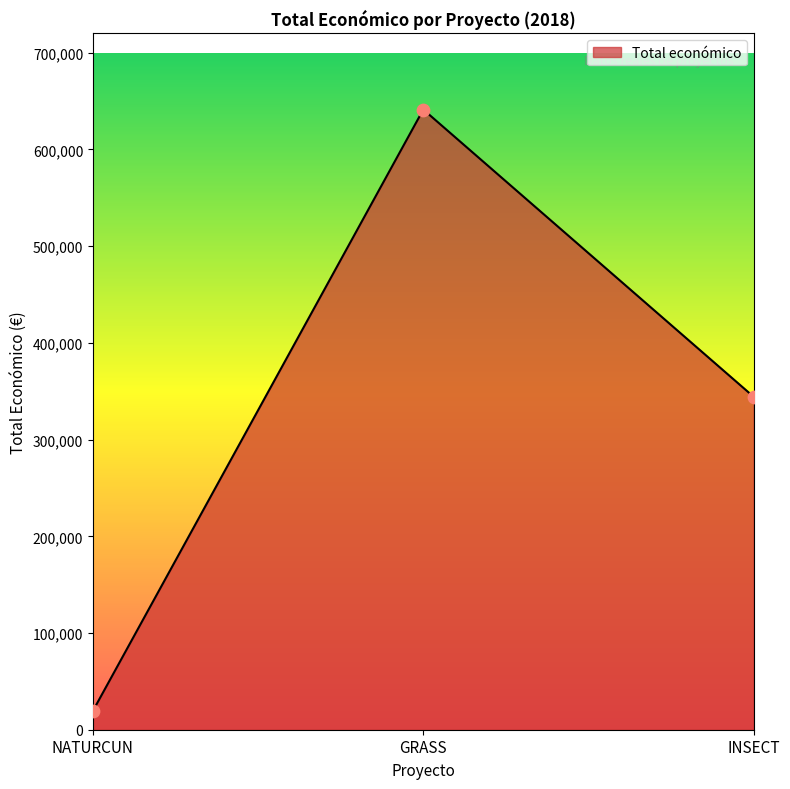

What is the change in value from NATURCUN to GRASS?

+621858